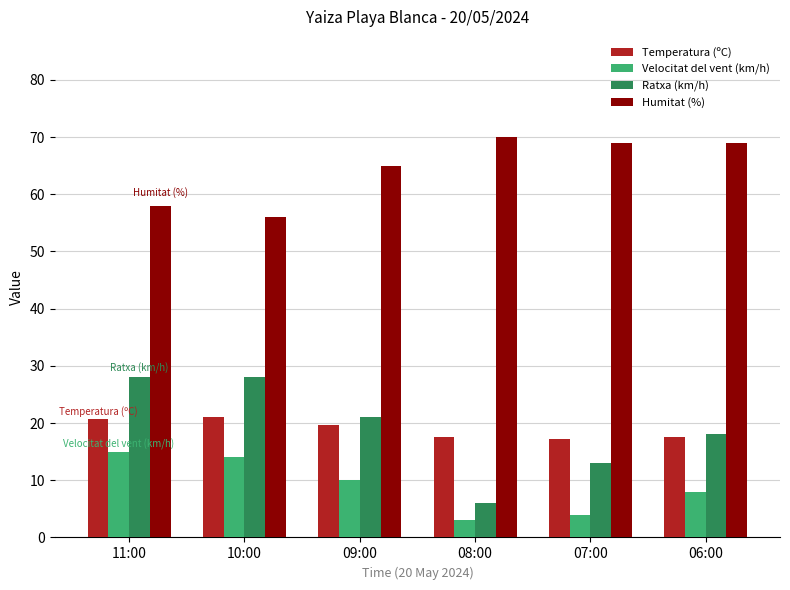

What is the label of the 5th bar from the left?

07:00